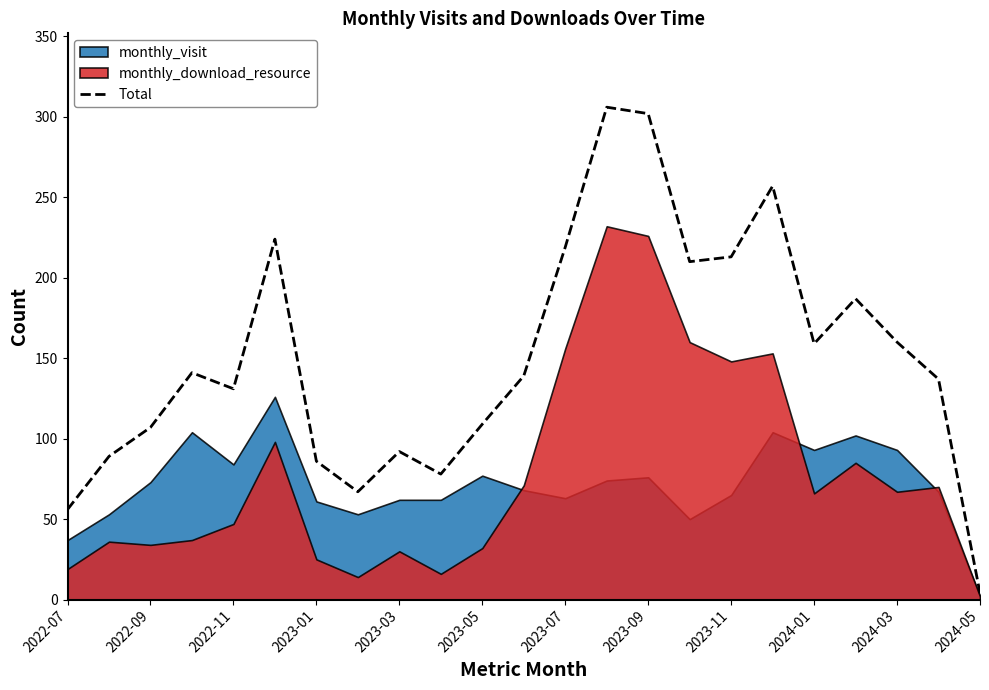

At which label does Total reach its minimum?

2024-05